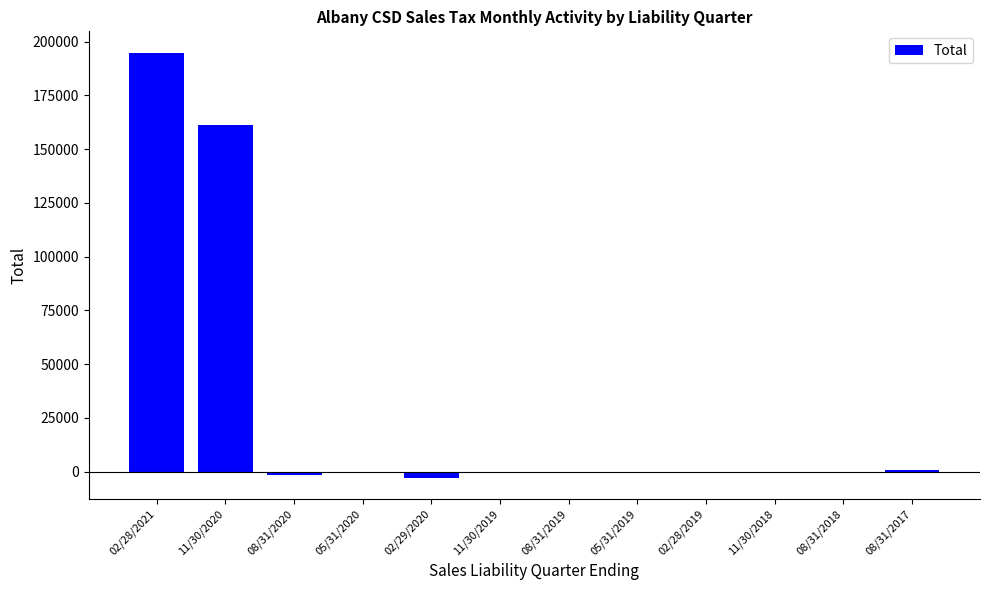

At which label is the value closest to 96016?

11/30/2020